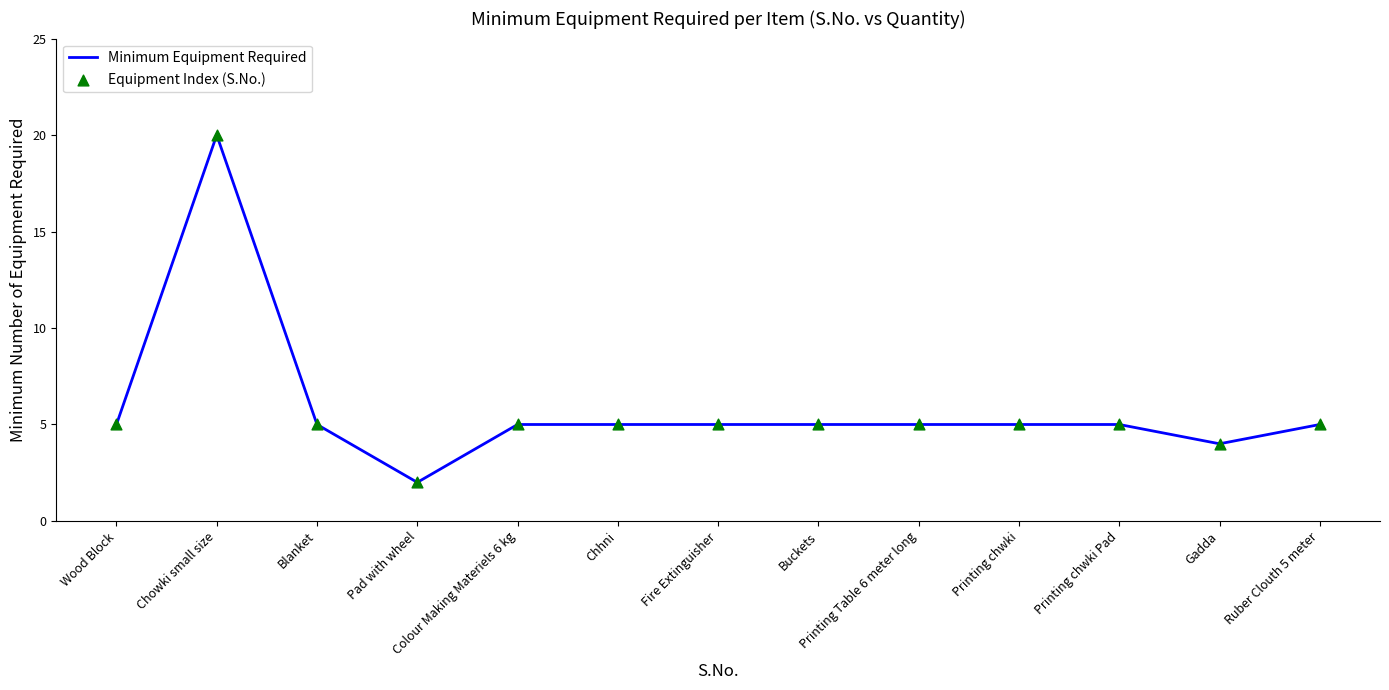

At which category does the chart reach its peak across all series?

Chowki small size